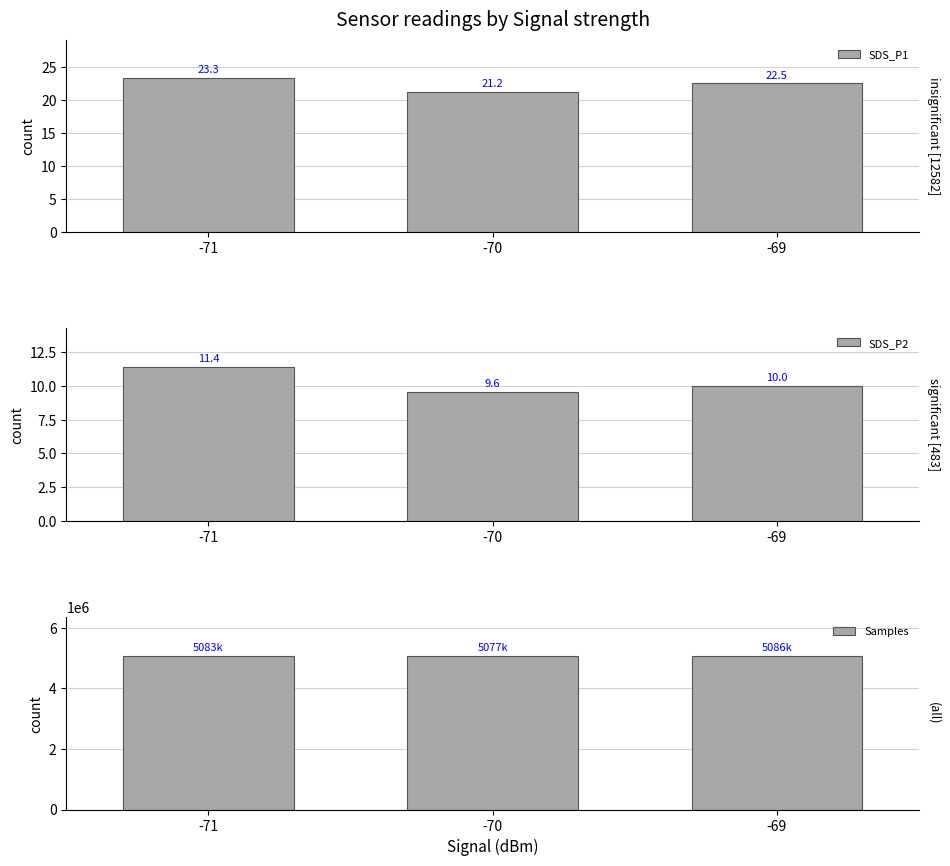

Reading left to right, list all the values displayed in this chart.

SDS_P1: -71=23.3	-70=21.2	-69=22.5
SDS_P2: -71=11.4	-70=9.6	-69=10.0
Samples: -71=5083616.0	-70=5077869.3	-69=5086666.0